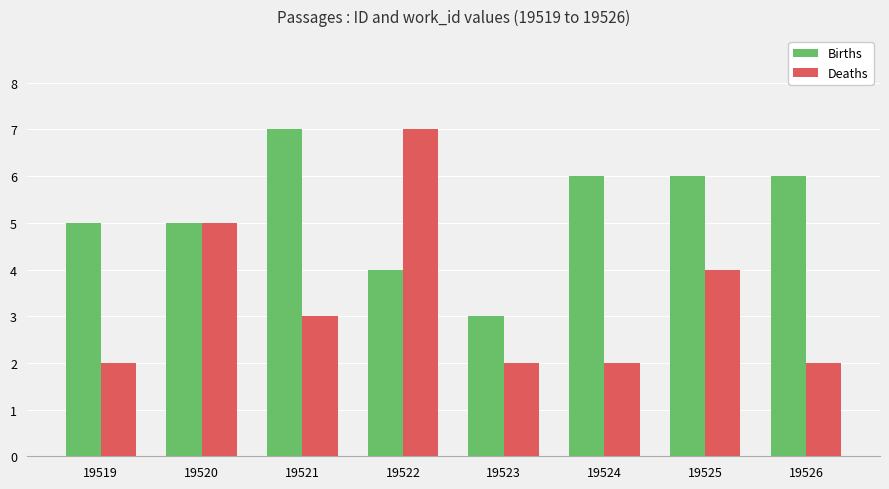

What is the difference between the Deaths values at 19525 and 19521?

1